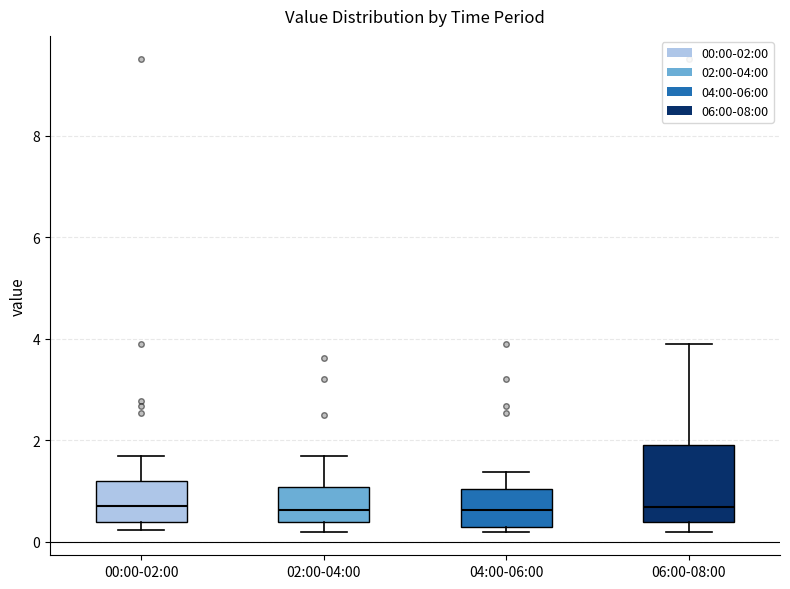

Reading left to right, transcribe this box plot: for each box, give where its median line is, the range the box spans, and where its two whiskers end, as read against the y-axis. The values are not printed on the chart, so give them approximately, as read against the axis.

00:00-02:00: median 0.8, box 0.4 to 1.2, whiskers 0.2 to 1.8
02:00-04:00: median 0.6, box 0.4 to 1.0, whiskers 0.2 to 1.8
04:00-06:00: median 0.6, box 0.4 to 1.0, whiskers 0.2 to 1.4
06:00-08:00: median 0.6, box 0.4 to 2.0, whiskers 0.2 to 4.0